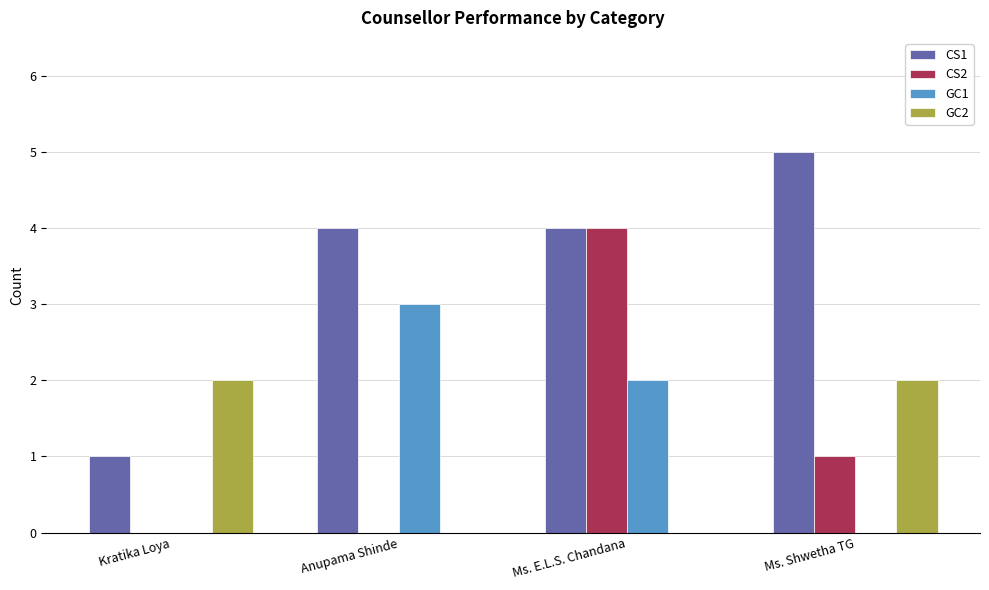

True or false: CS2 has a value of 1 at Ms. Shwetha TG.

True